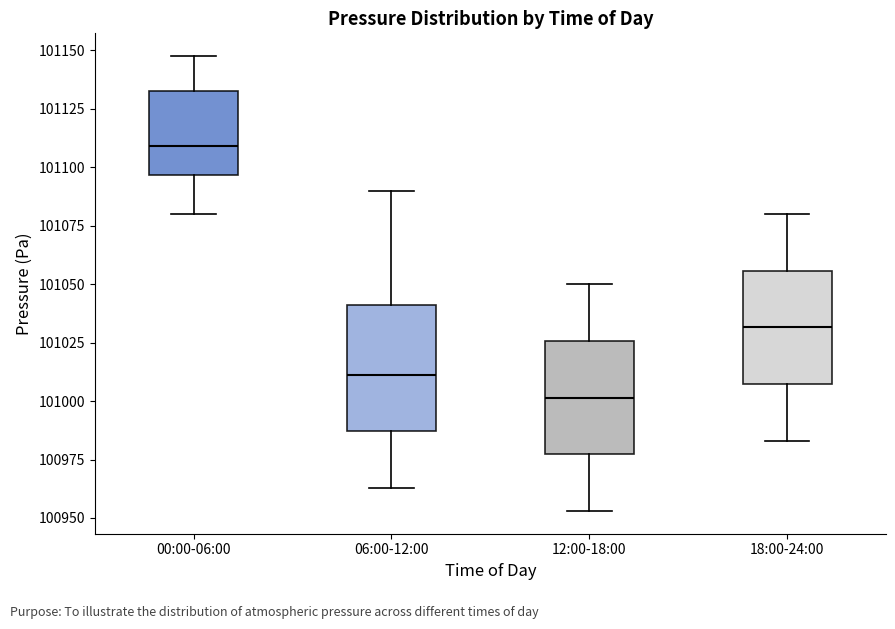

Which box is the tallest, from its lower edge to its upper edge?

06:00-12:00